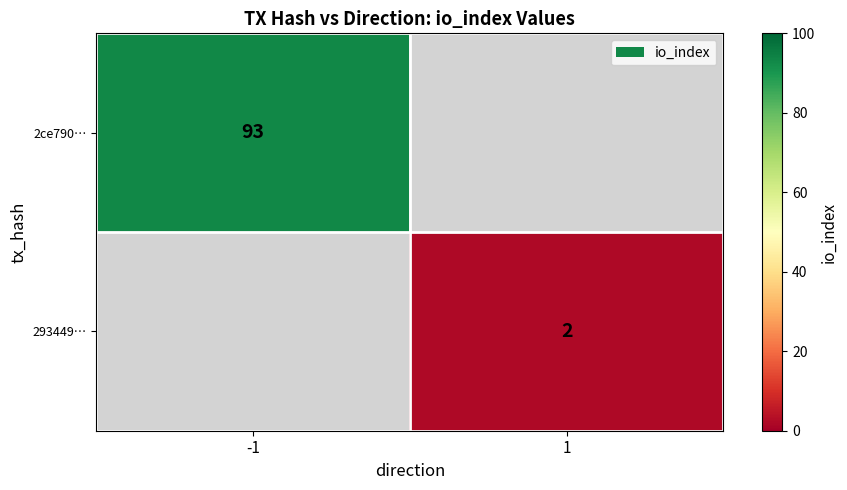

True or false: 293449… has a value of 3 at 1.

False